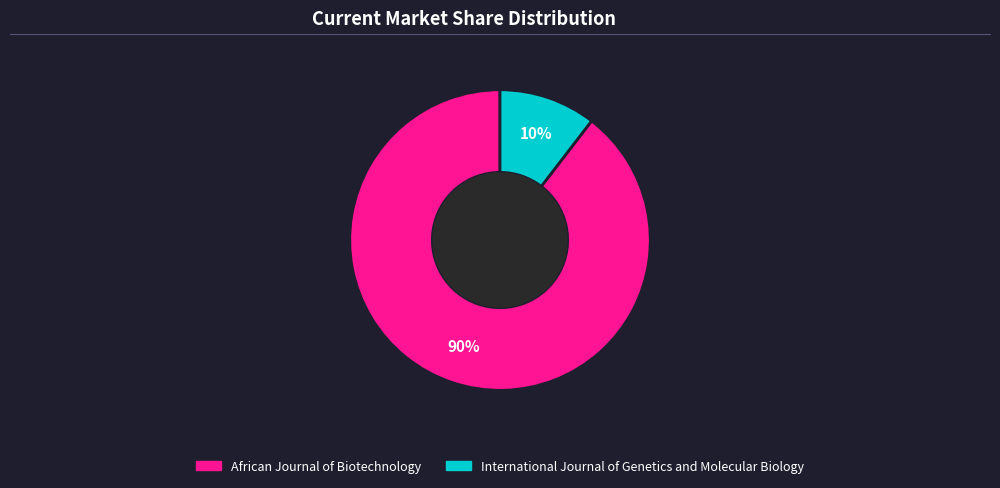

The African Journal of Biotechnology slice represents 90% of the pie. True or false?

True